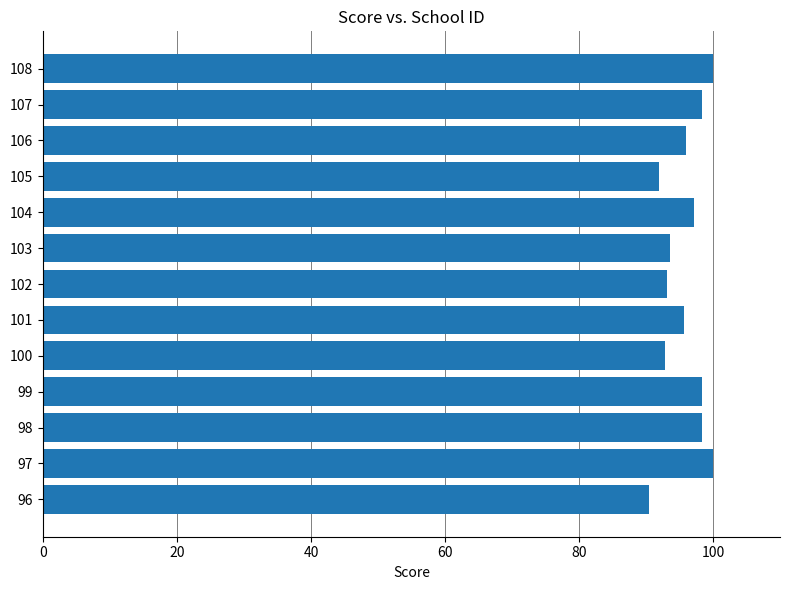

Is it true that the value at 100 is 92.8?

True